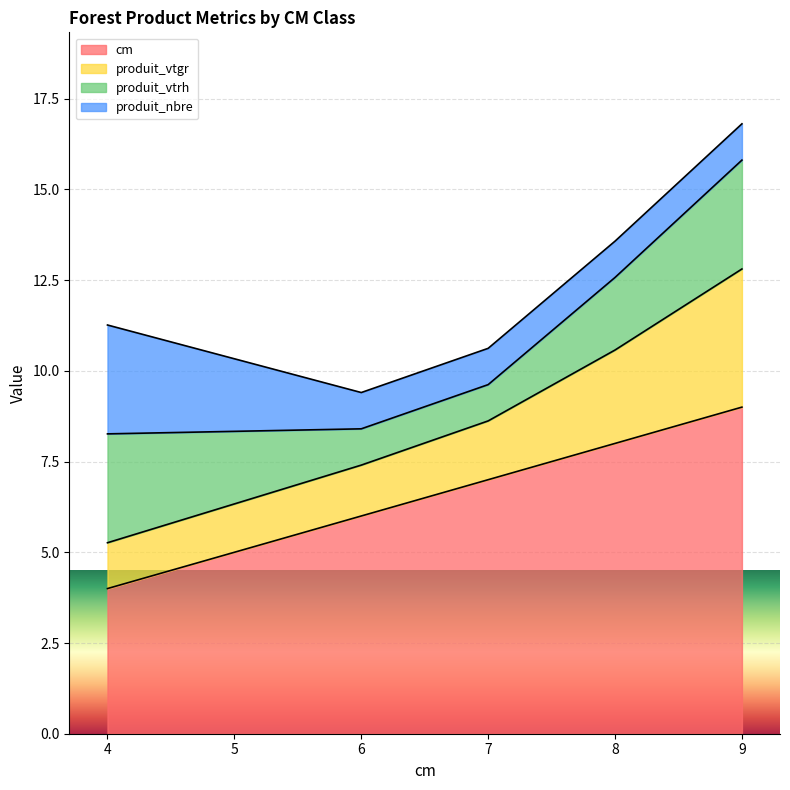

Which category has the highest value in the cm series?

9